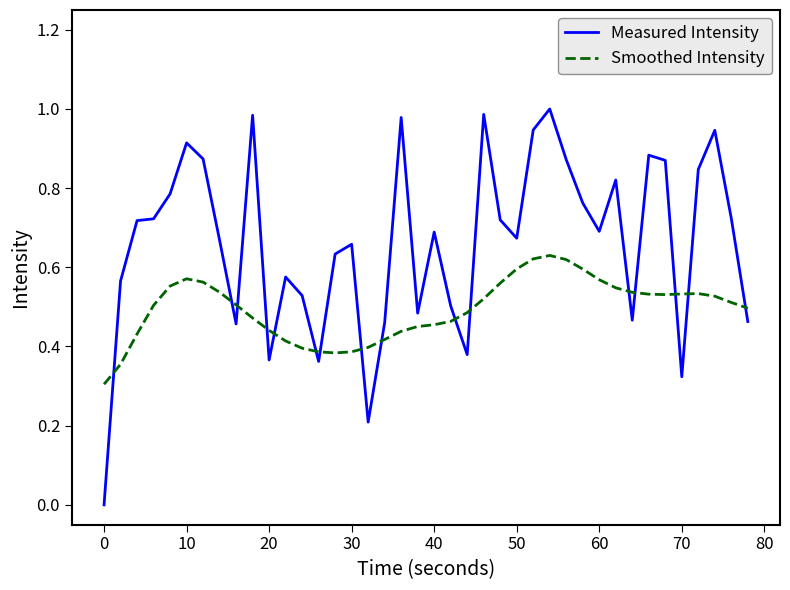

What are all the series names shown in the legend?

Measured Intensity, Smoothed Intensity